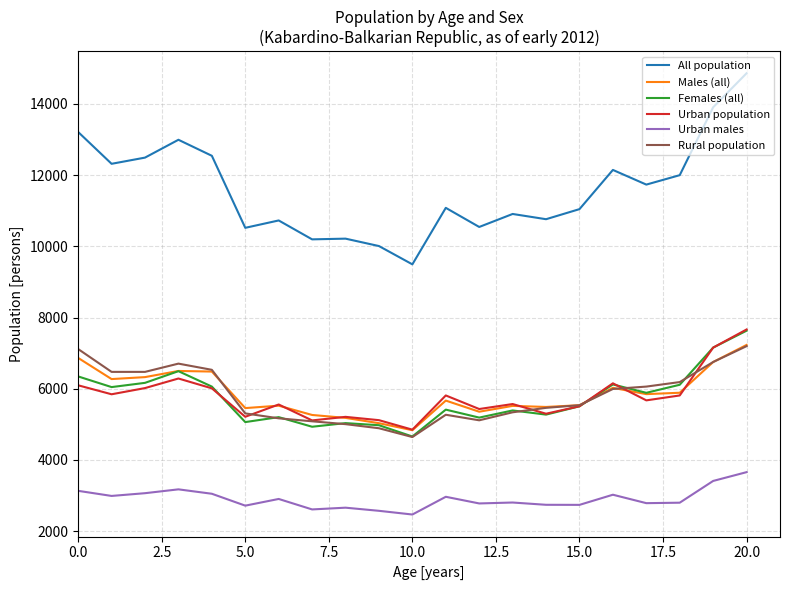

Which series has the largest total across all categories?

All population